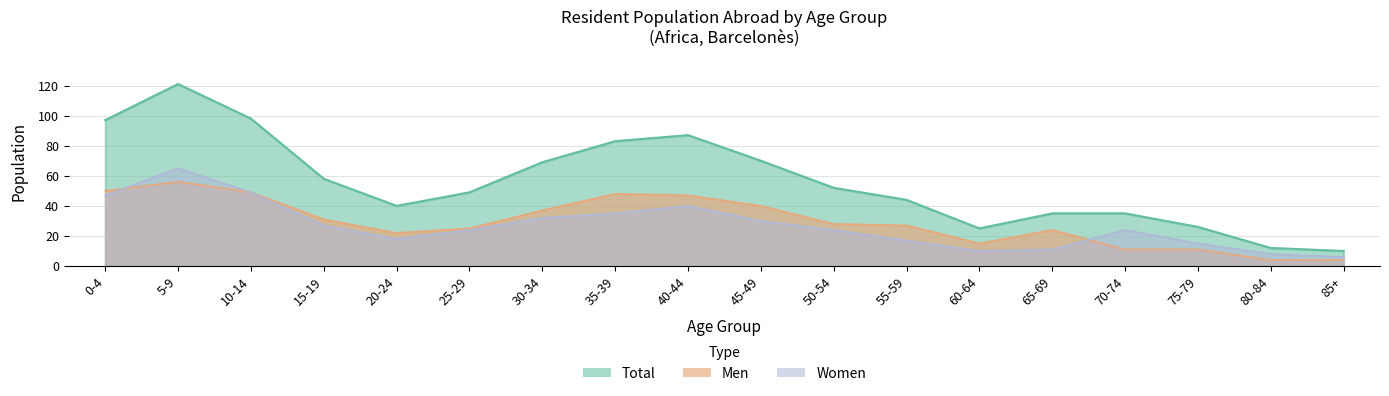

At which category does Total reach its first local peak?

5-9